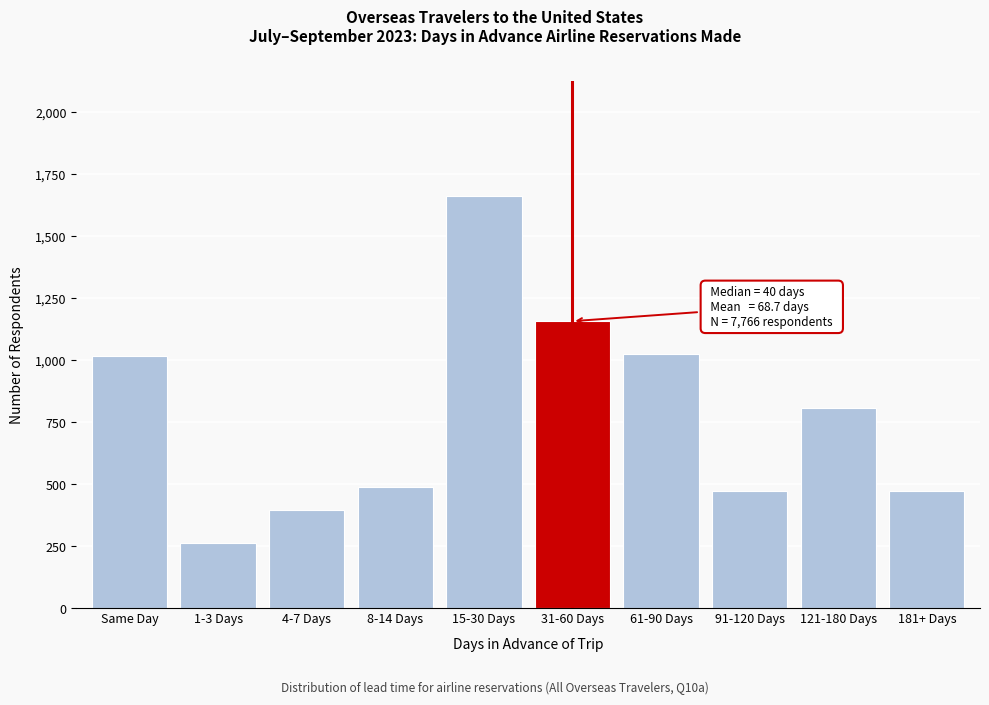

What is the label of the 3rd bar from the right?

91-120 Days